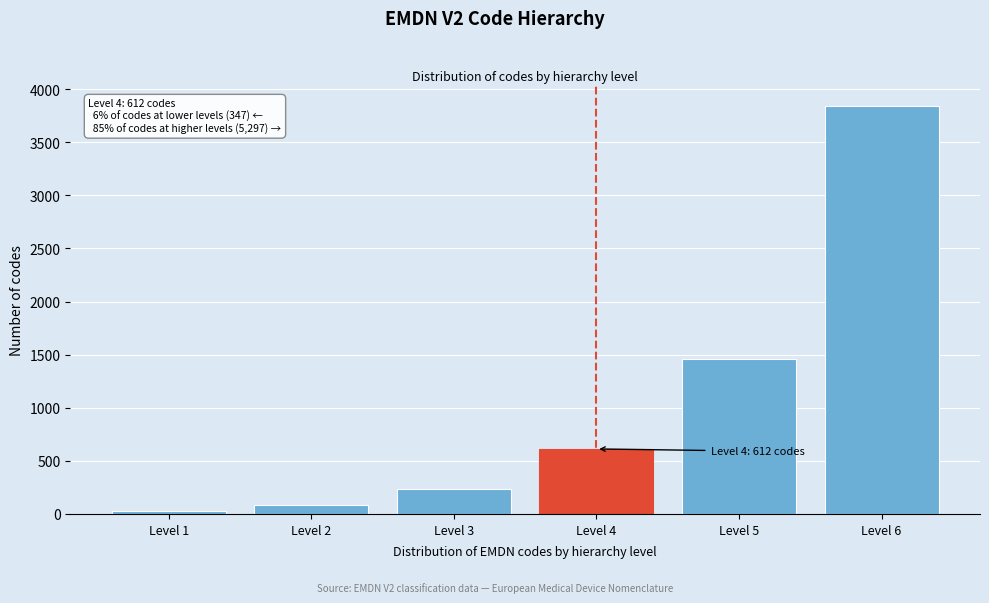

Reading left to right, extract all data points from this chart.

26	87	234	612	1456	3841